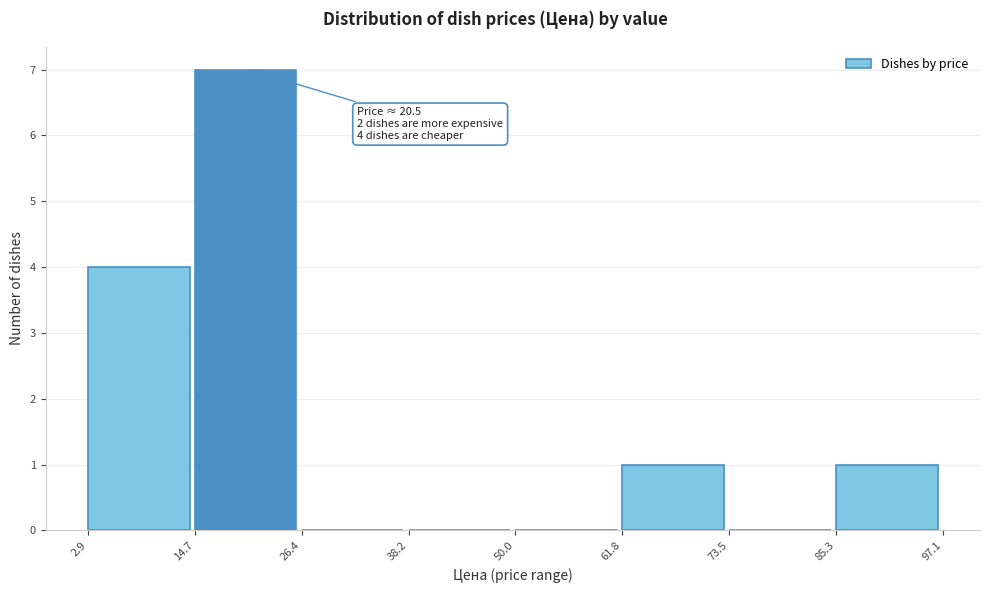

Which range on the x-axis has the tallest bar?

14.7 to 26.4